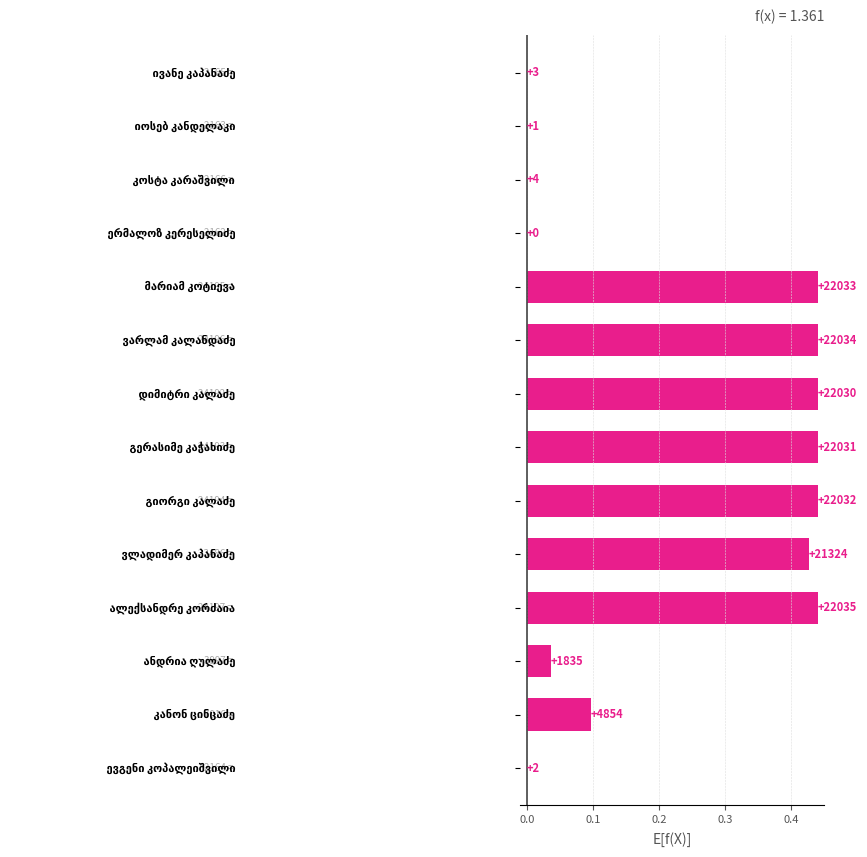

What is the difference between the second highest and second lowest values?

22033